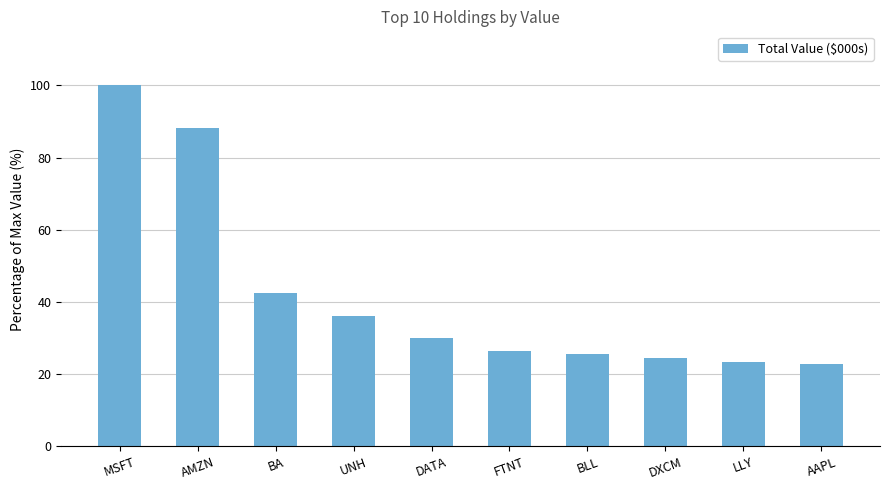

What is the change in value from AMZN to BA?

-45.7